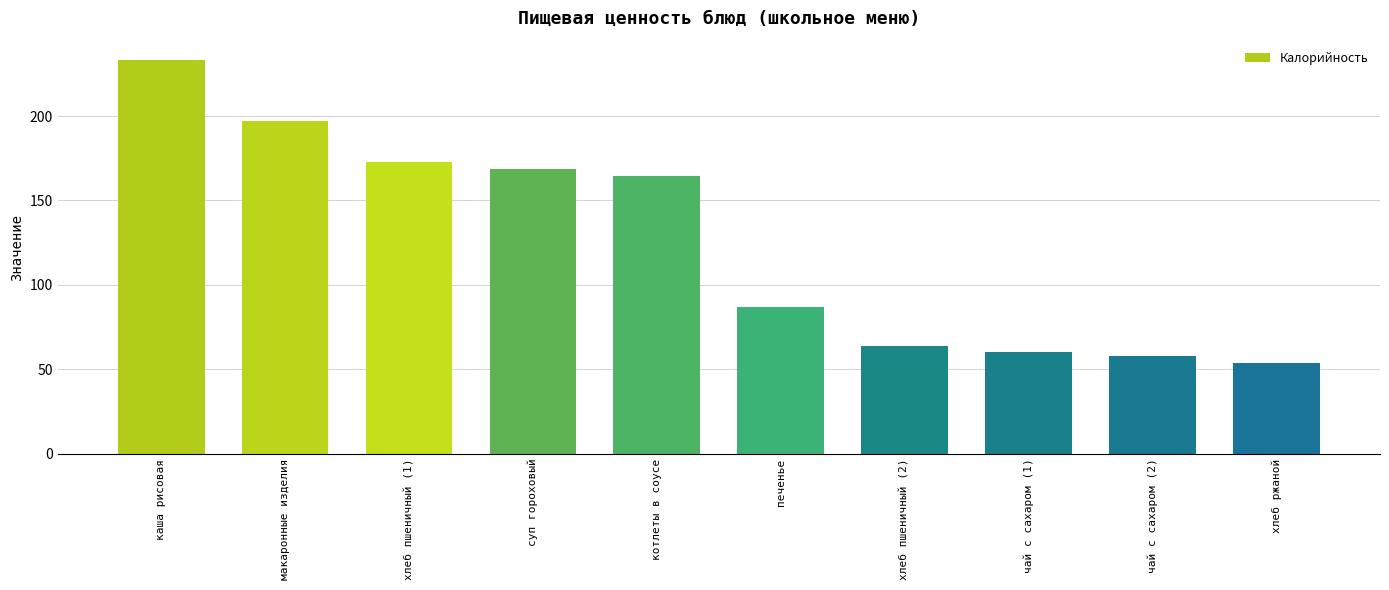

The value at хлеб ржаной is 53.5. True or false?

True